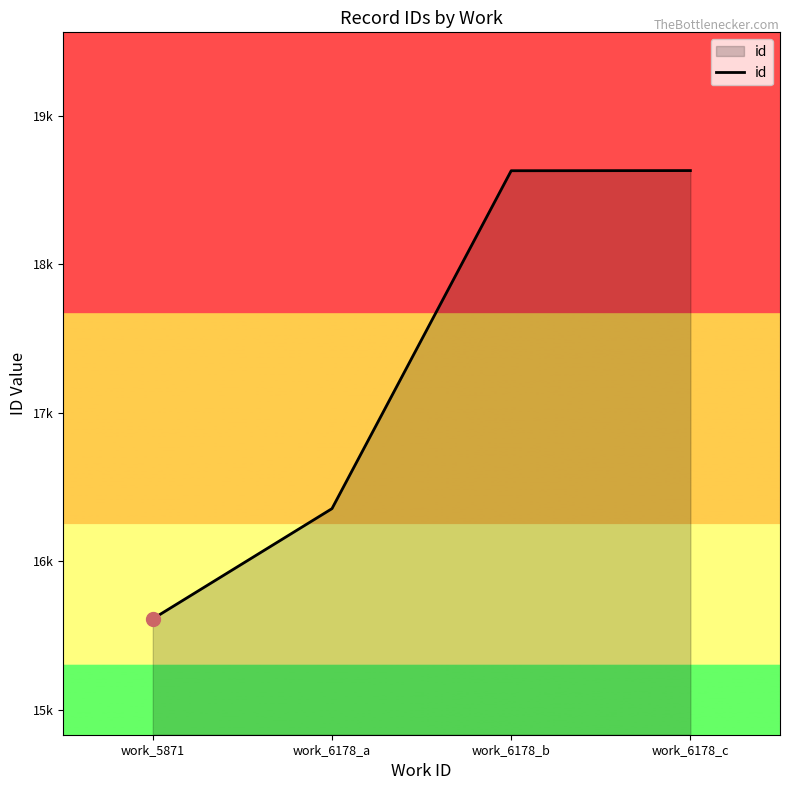

Rank the categories by value from lowest to highest.

work_5871, work_6178_a, work_6178_b, work_6178_c